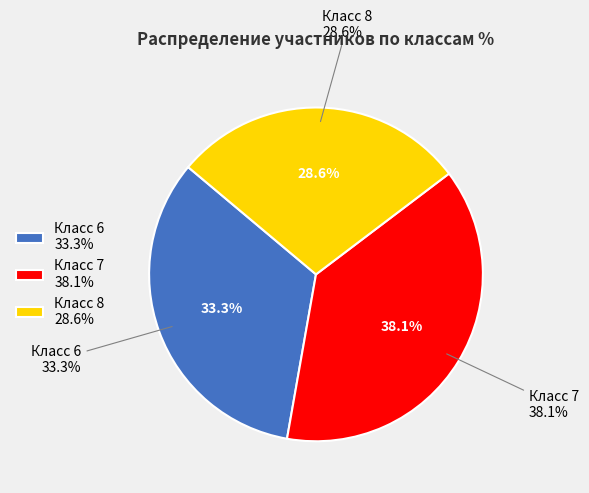

To the nearest percent, what portion does Класс 8 represent?

29%